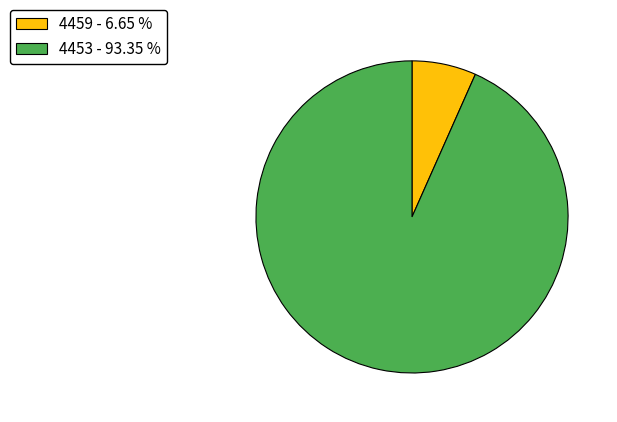

True or false: 4459 accounts for 20% of the total.

False